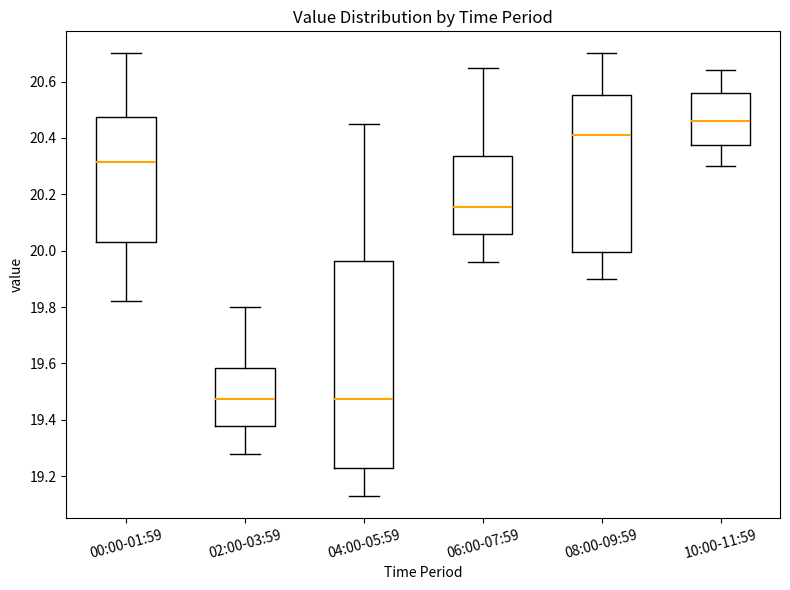

Reading left to right, transcribe this box plot: for each box, give where its median line is, the range the box spans, and where its two whiskers end, as read against the y-axis. The values are not printed on the chart, so give them approximately, as read against the axis.

00:00-01:59: median 20.32, box 20.04 to 20.48, whiskers 19.82 to 20.70
02:00-03:59: median 19.48, box 19.38 to 19.58, whiskers 19.28 to 19.80
04:00-05:59: median 19.48, box 19.22 to 19.96, whiskers 19.14 to 20.46
06:00-07:59: median 20.16, box 20.06 to 20.34, whiskers 19.96 to 20.66
08:00-09:59: median 20.42, box 20.00 to 20.56, whiskers 19.90 to 20.70
10:00-11:59: median 20.46, box 20.38 to 20.56, whiskers 20.30 to 20.64